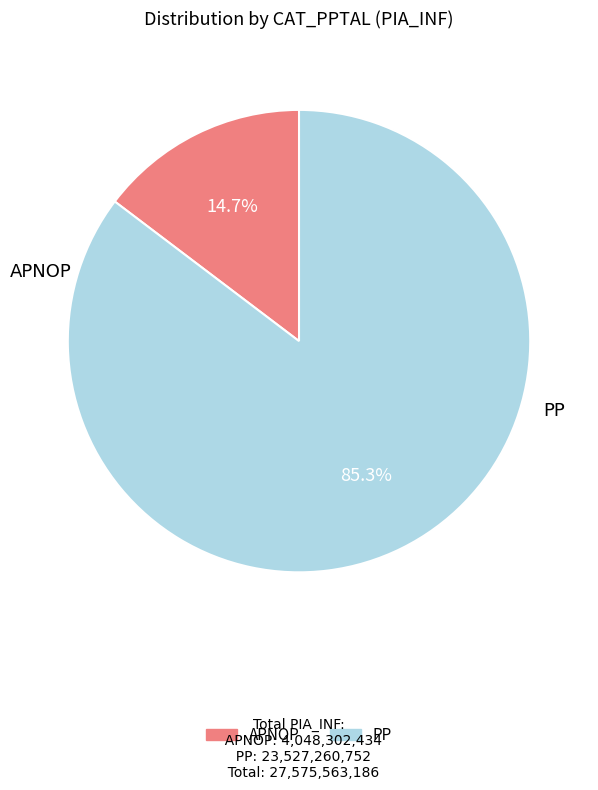

What is the smallest slice in the pie chart?

APNOP